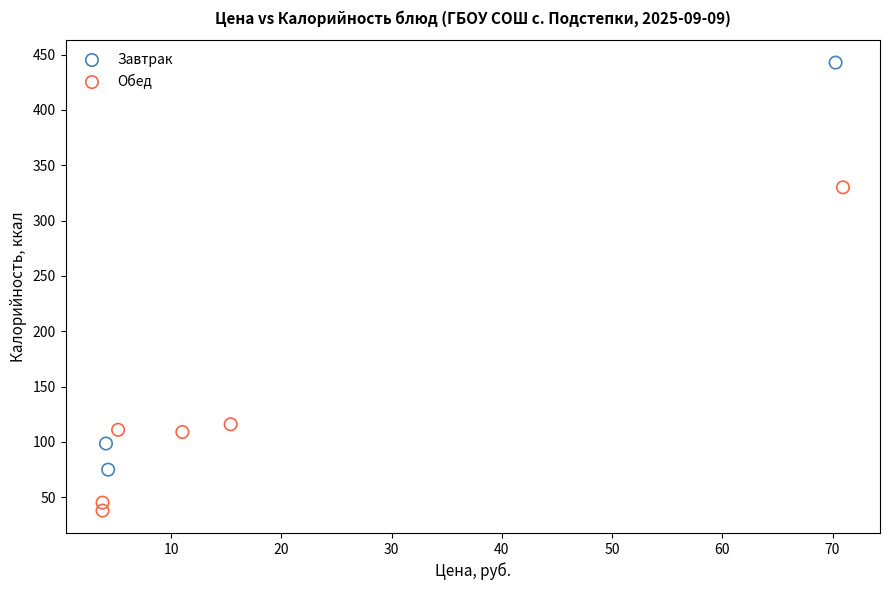

Which series contains the lowest Y value?

Обед